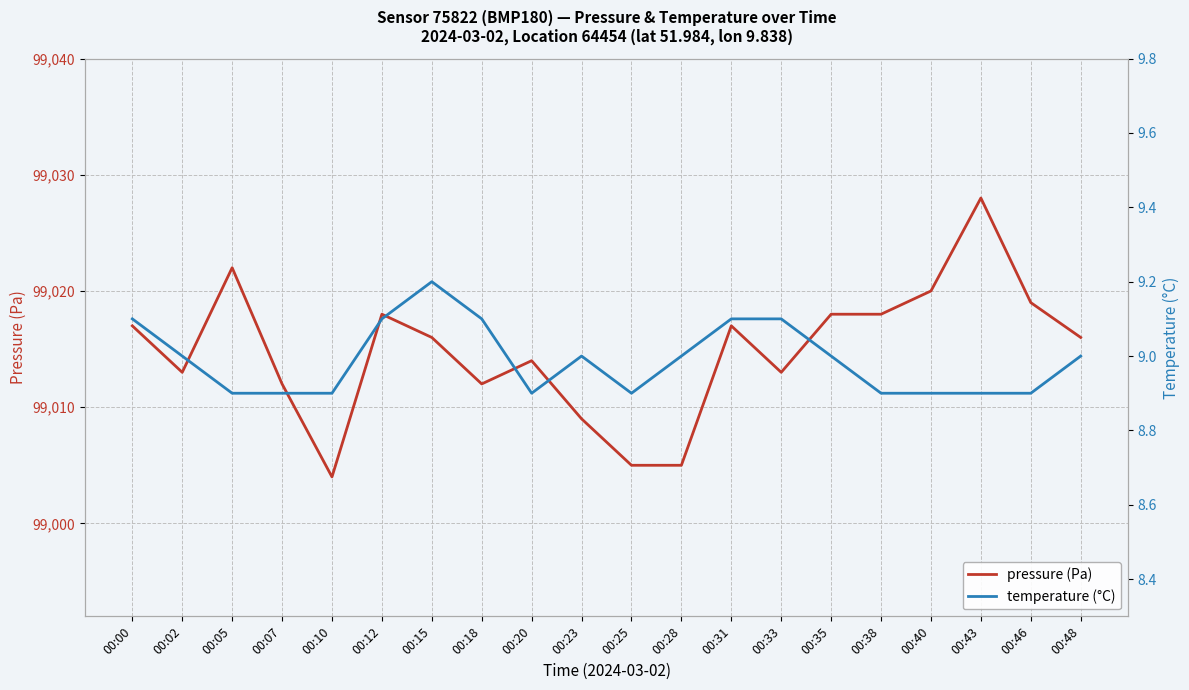

How many data points does each series have?

20